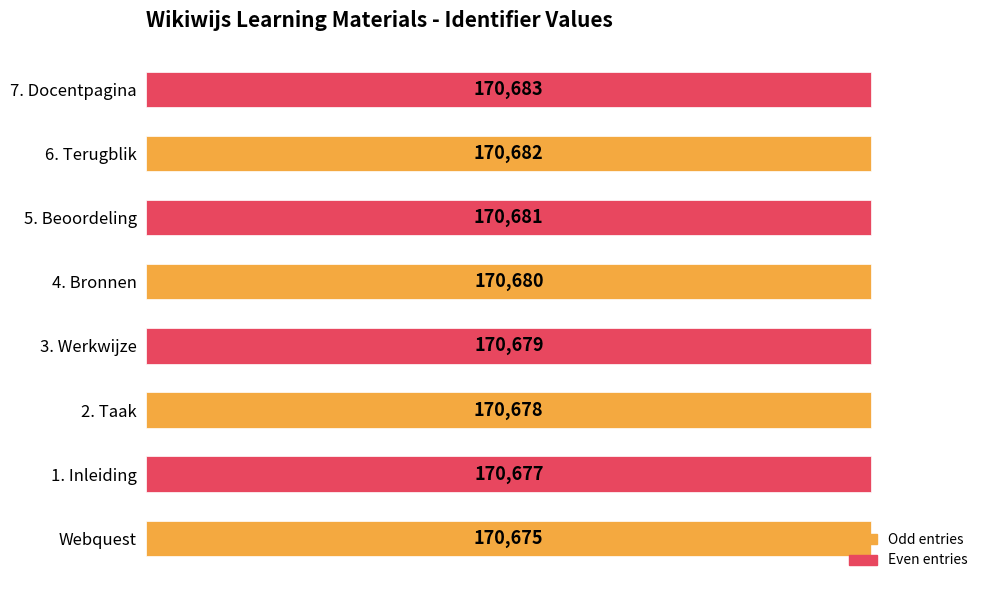

How many series are shown in this chart?

1